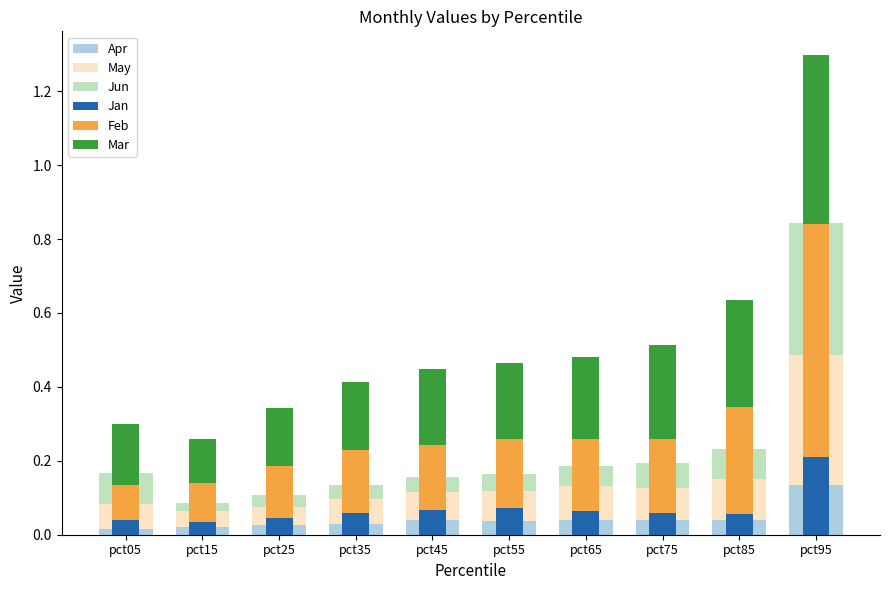

How many bars are there in each group?

6